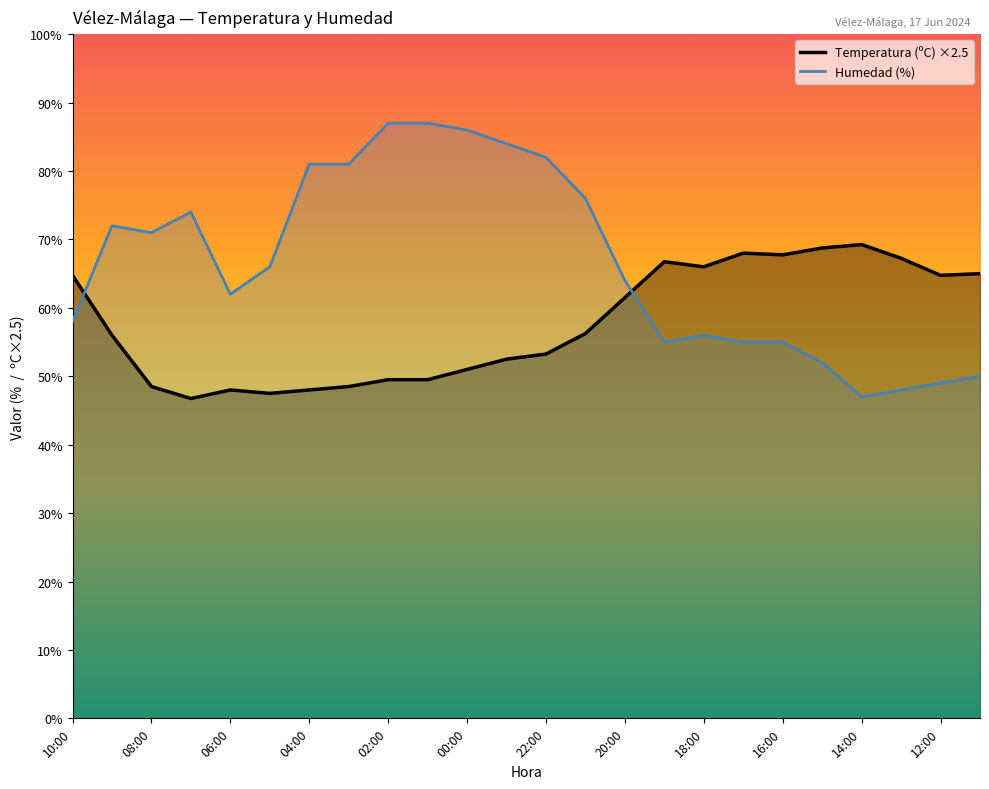

How many data points in Humedad (%) are less than 66?

12